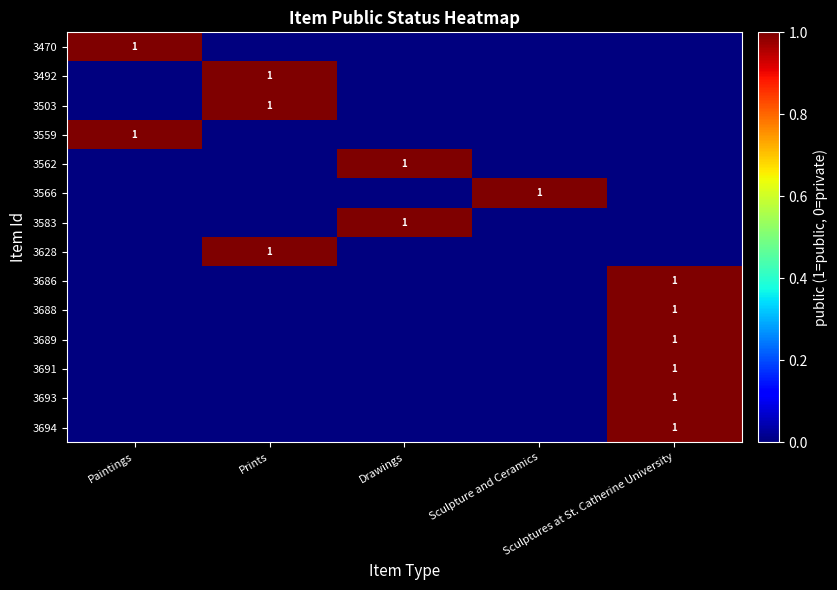

At which label is 3689 closest to 0?

Paintings